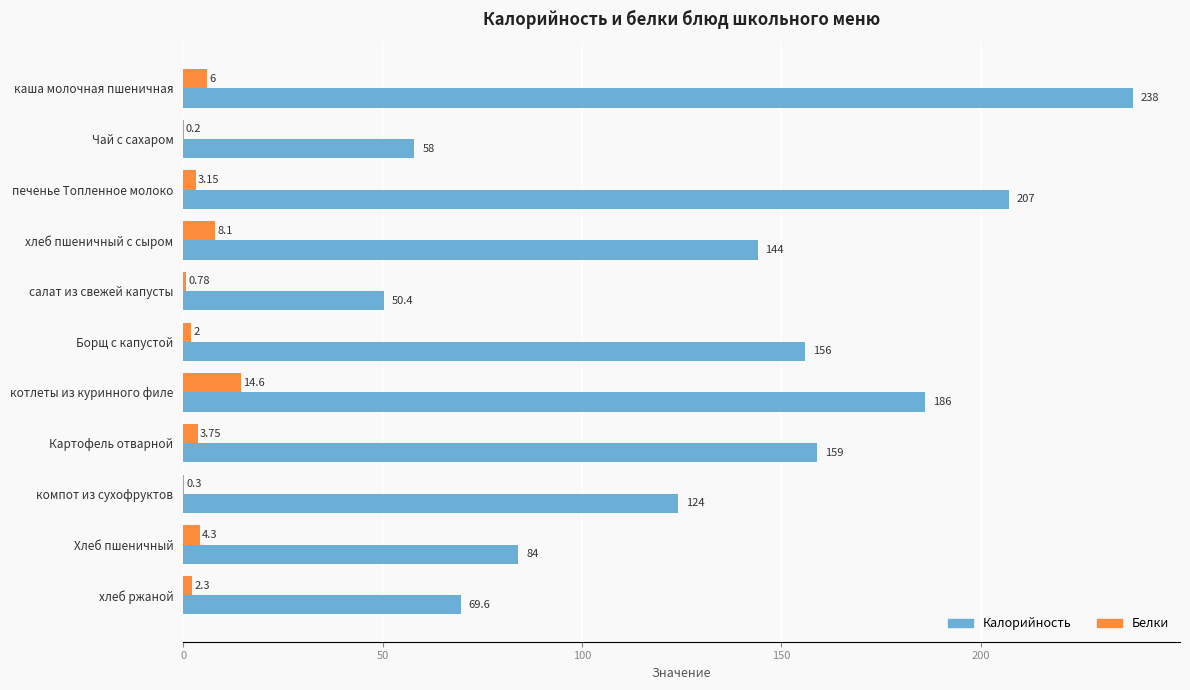

Where is Калорийность nearest to the value 144?

хлеб пшеничный с сыром